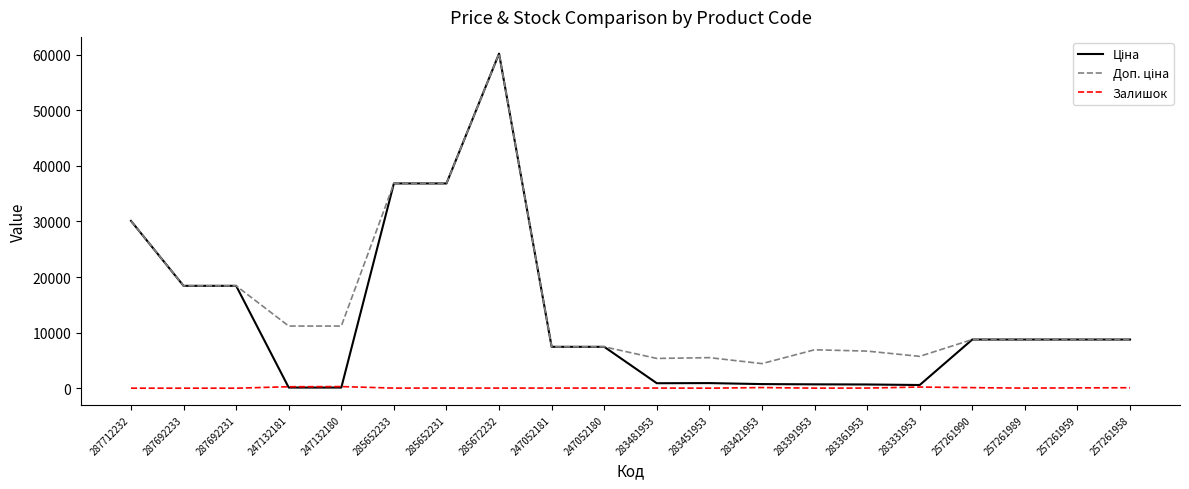

Is it true that Залишок equals 113.0 at 283421953?

True